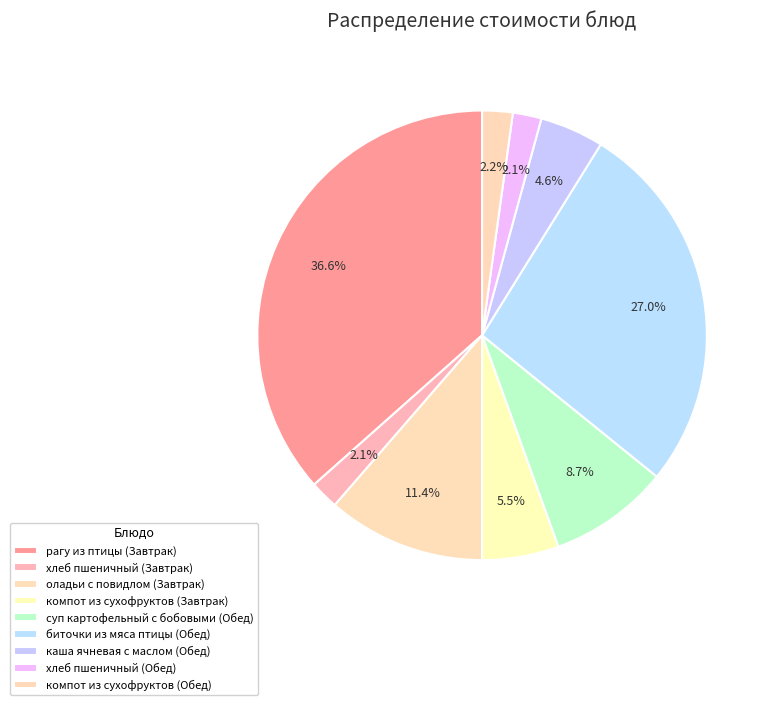

To the nearest percent, what is the difference between the largest and smallest slice percentages?

35%